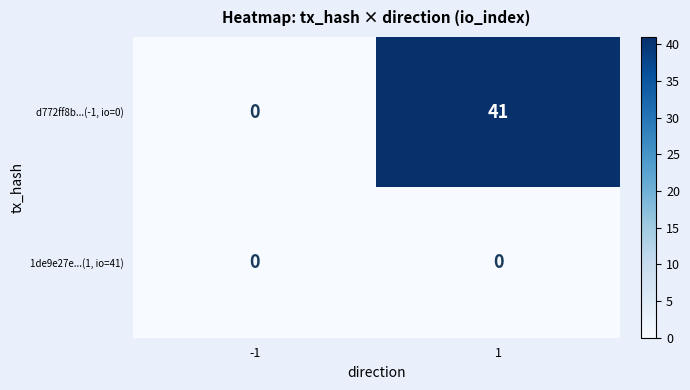

What is the maximum value shown in the chart?

41